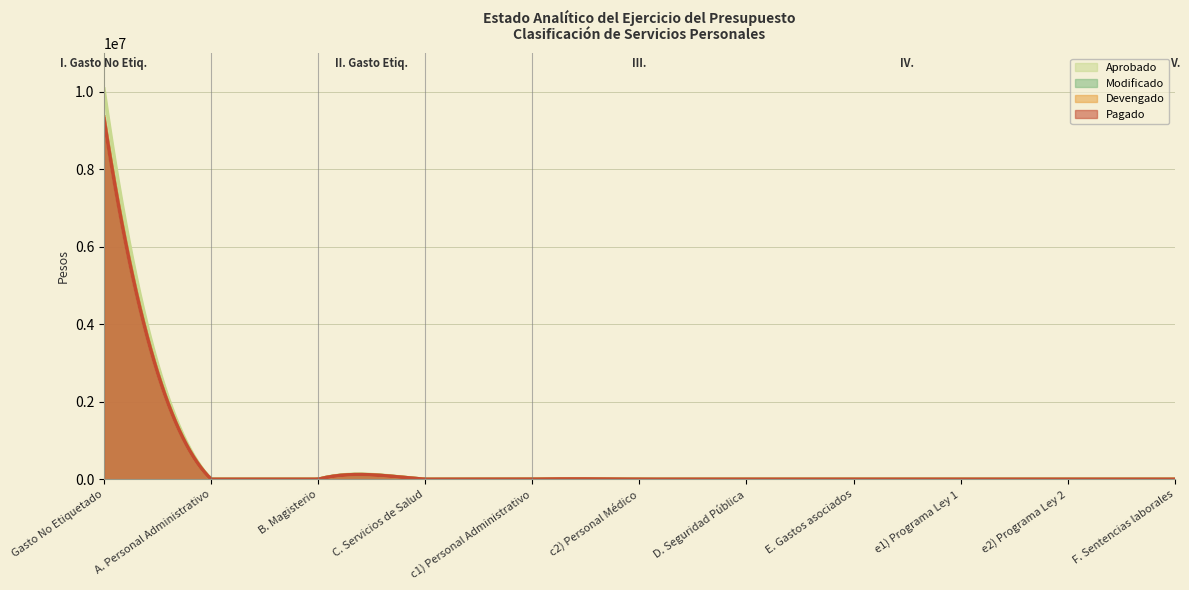

Between B. Magisterio and c1) Personal Administrativo, which series saw the biggest shift?

Aprobado